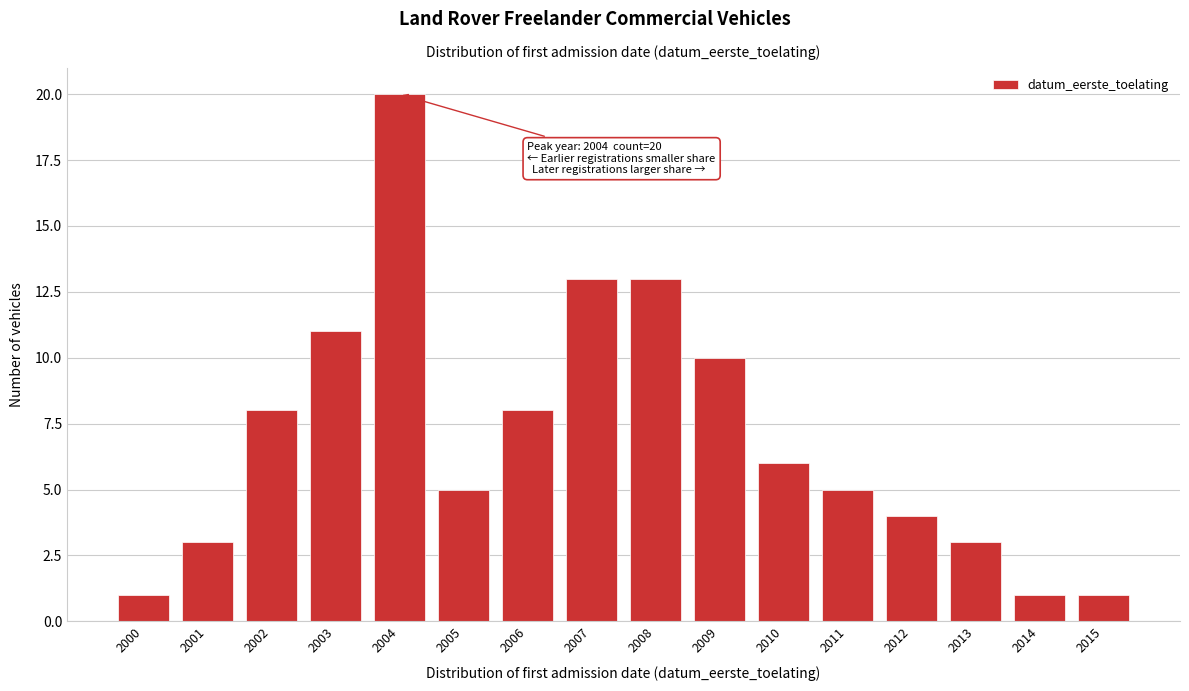

Reading left to right, what are all the values shown in this chart?

2000=1	2001=3	2002=8	2003=11	2004=20	2005=5	2006=8	2007=13	2008=13	2009=10	2010=6	2011=5	2012=4	2013=3	2014=1	2015=1